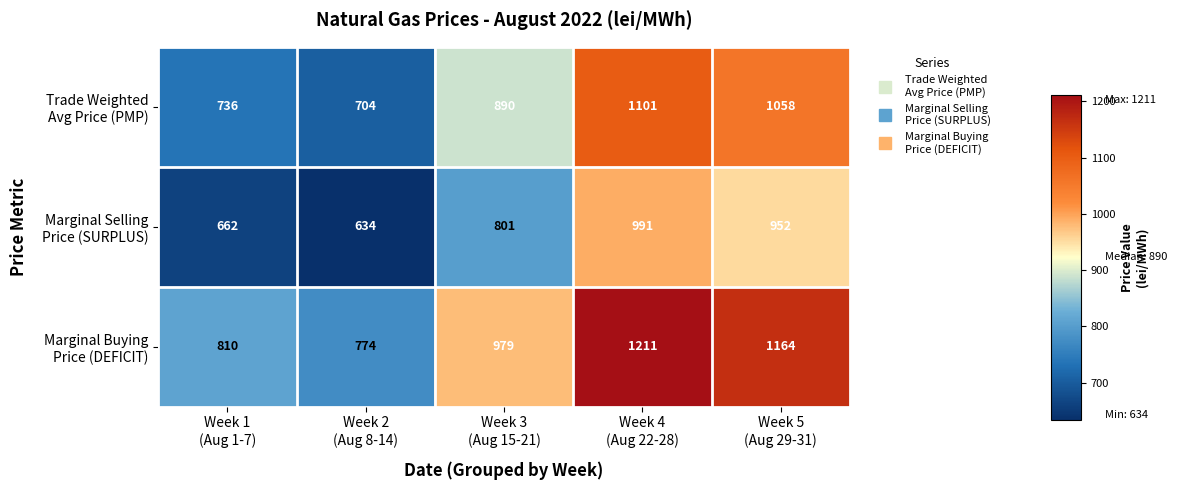

What is the maximum value shown in the chart?

1211